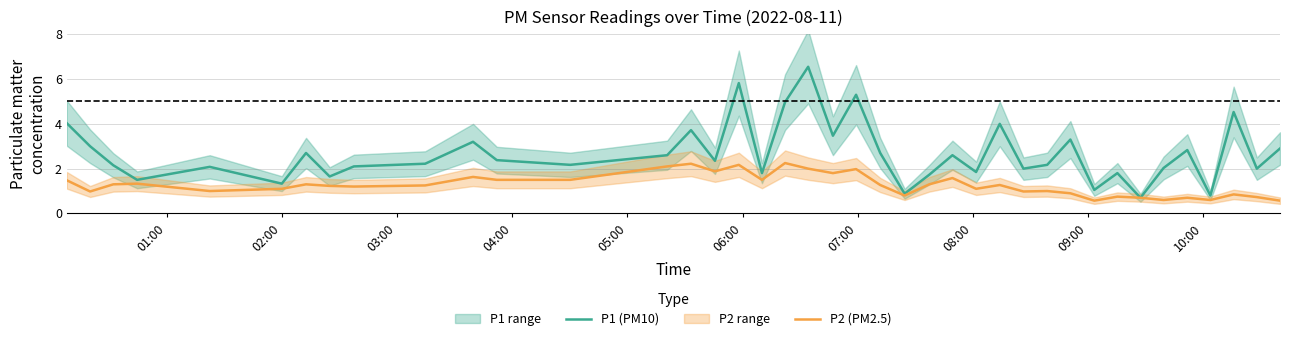

How many data points does each series have?

40